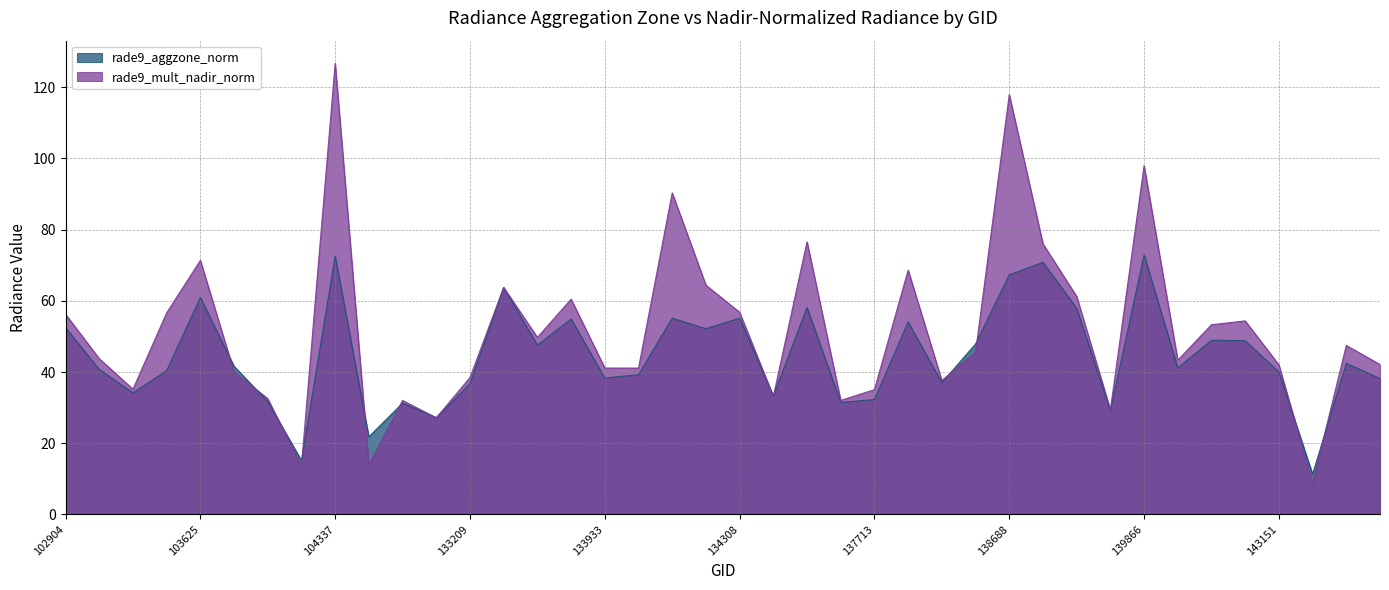

True or false: rade9_mult_nadir_norm has more than 1 points higher than both neighbors.

True